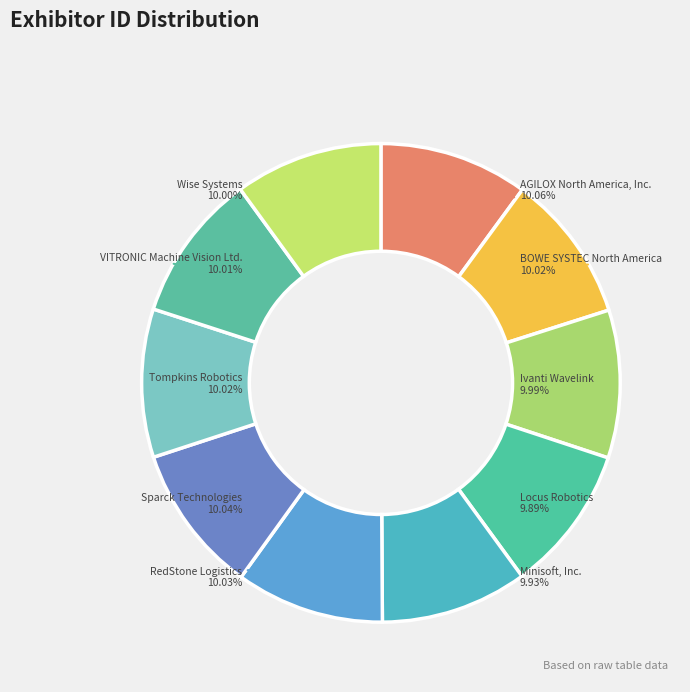

Approximately how many times larger is the value at Wise Systems compared to BOWE SYSTEC North America?

1.0